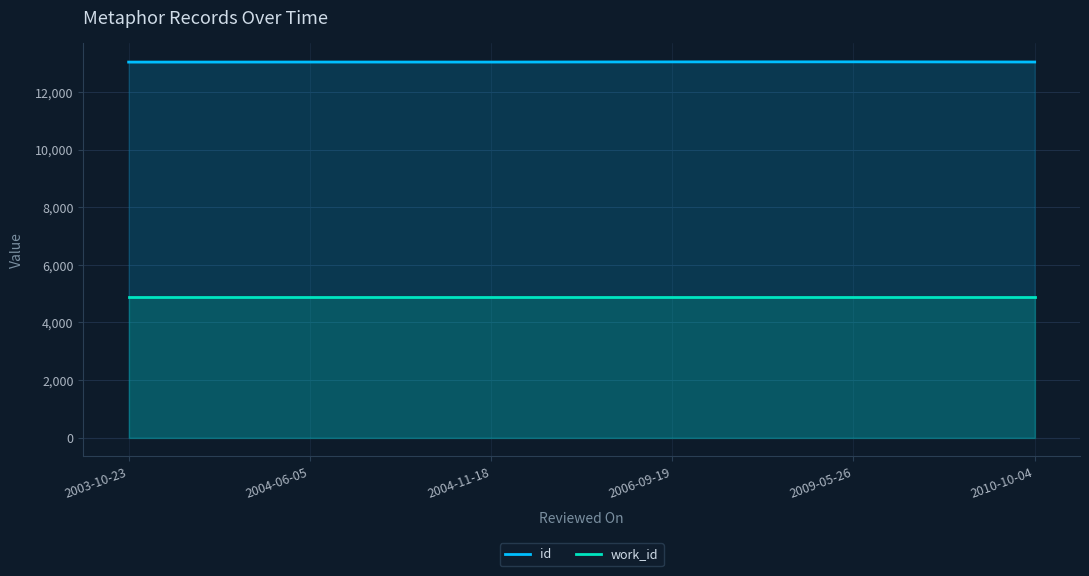

Which has a higher value, 2006-09-19 or 2003-10-23?

2006-09-19